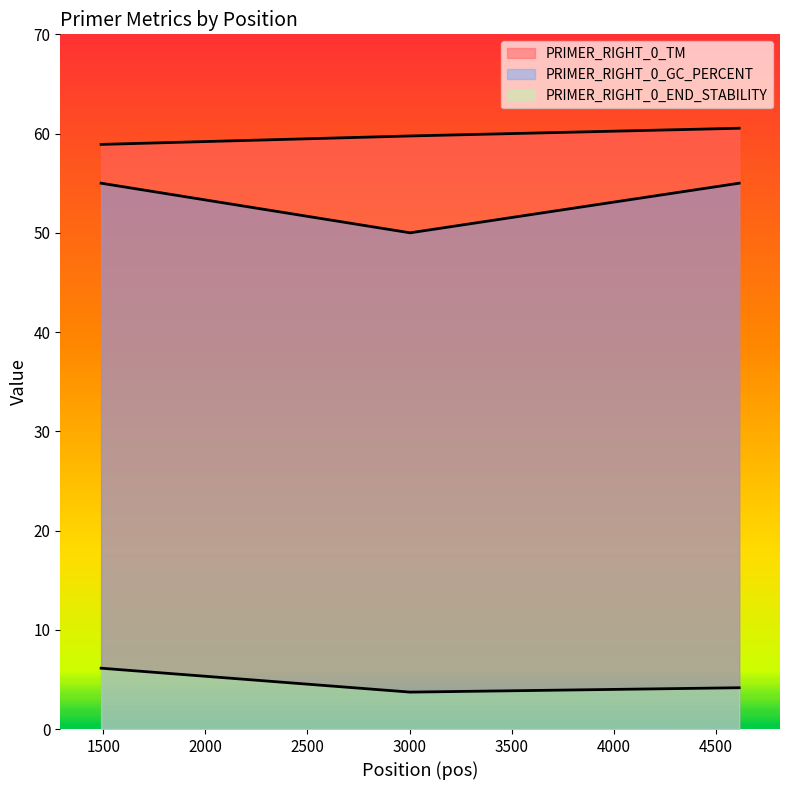

The value of PRIMER_RIGHT_0_END_STABILITY at 3003 is 3.7. True or false?

True